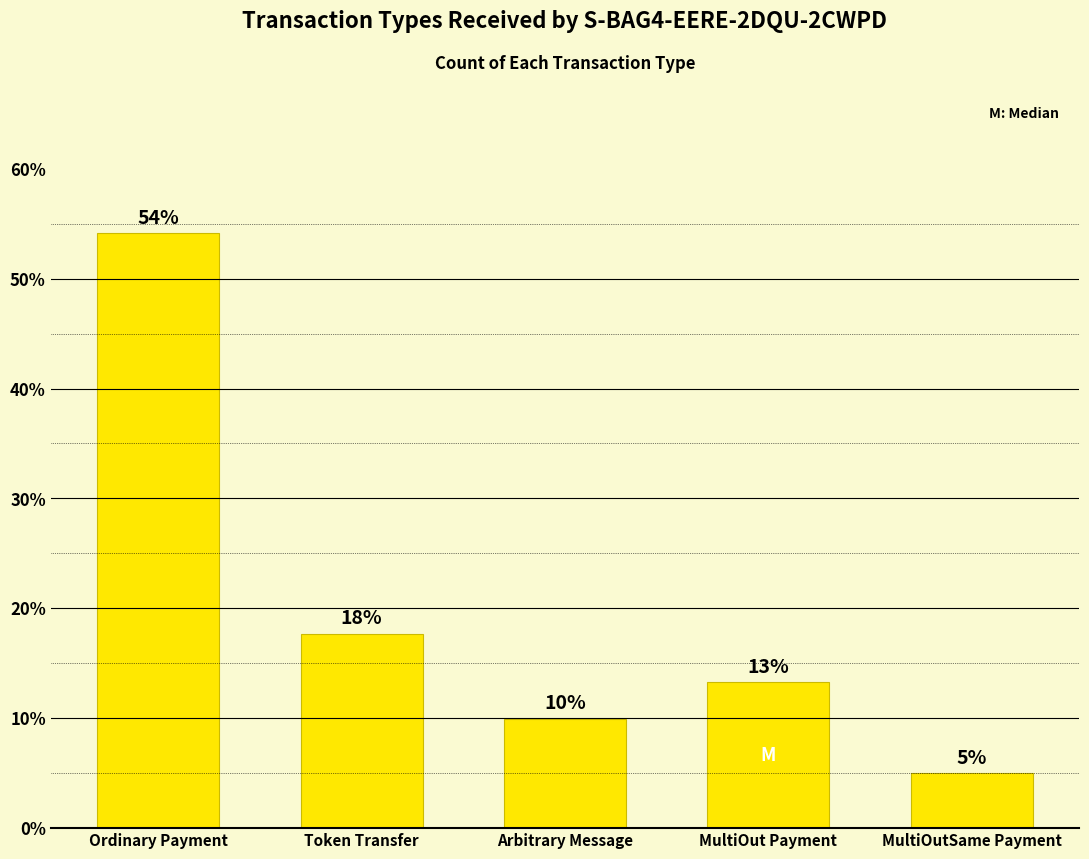

List the labels in order of value, smallest first.

MultiOutSame Payment, Arbitrary Message, MultiOut Payment, Token Transfer, Ordinary Payment